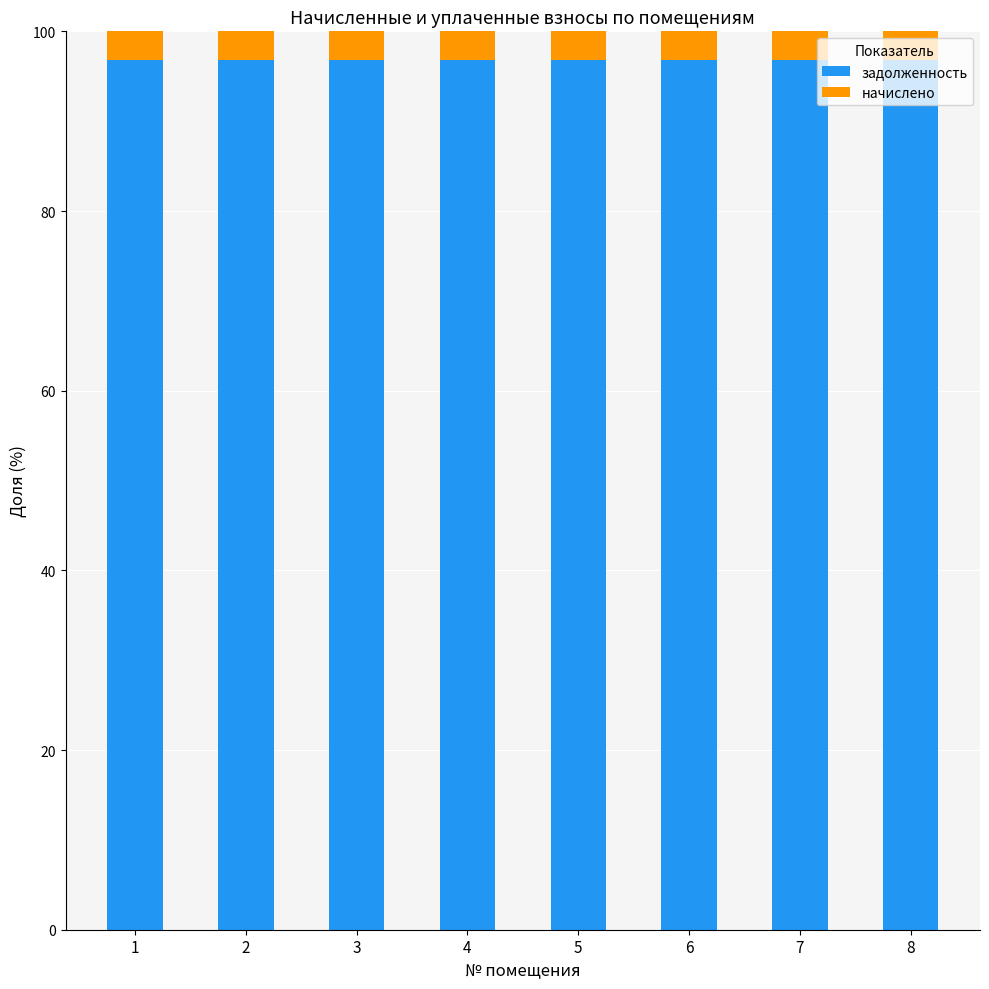

What is the minimum value for задолженность?

96.8